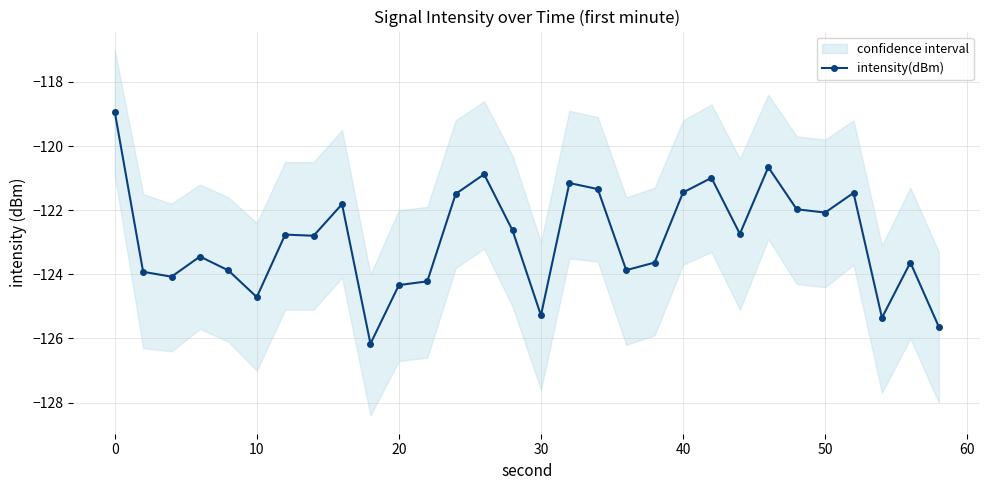

Reading right to left, extract all data points from this chart.

-125.6	-123.6	-125.4	-121.5	-122.1	-122.0	-120.7	-122.7	-121.0	-121.4	-123.6	-123.9	-121.3	-121.2	-125.3	-122.6	-120.9	-121.5	-124.2	-124.3	-126.2	-121.8	-122.8	-122.8	-124.7	-123.9	-123.4	-124.1	-123.9	-118.9